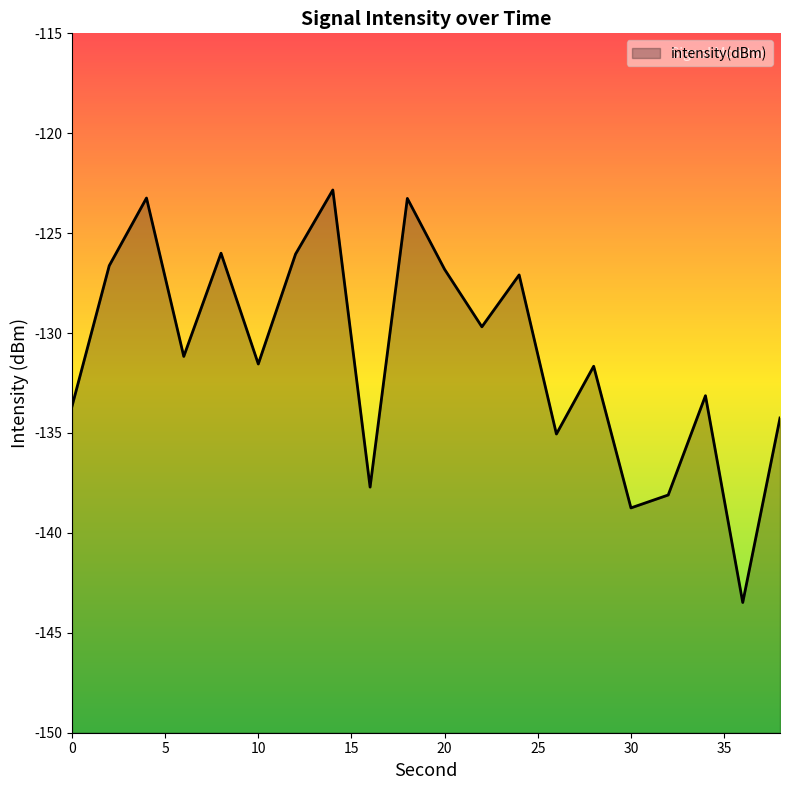

What is the difference between the maximum and minimum values?

20.6